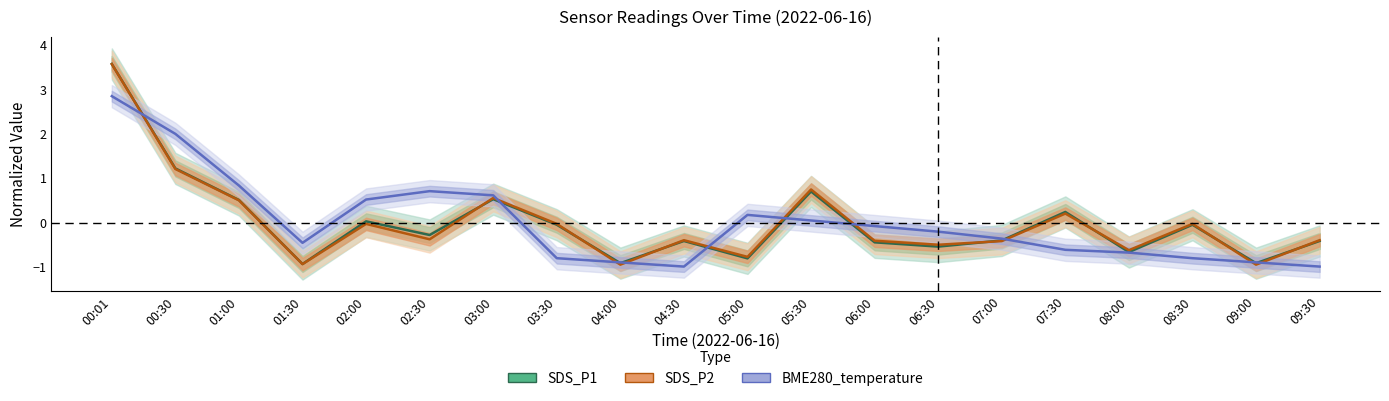

How many values in SDS_P2 are below zero?

14